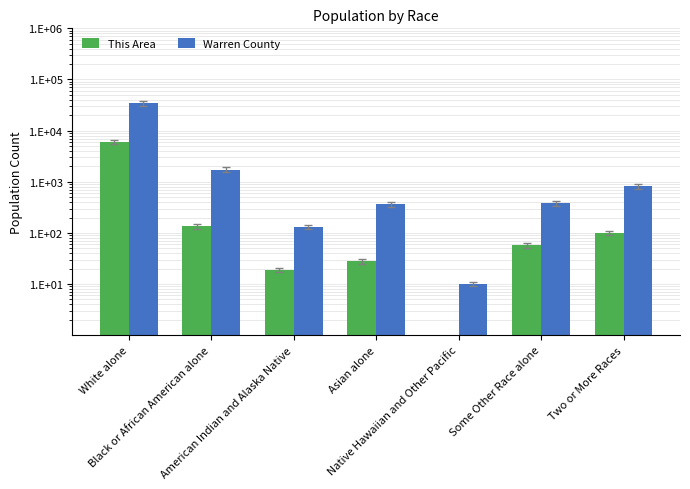

What is the difference between the maximum and second lowest values in the Warren County series?

34014